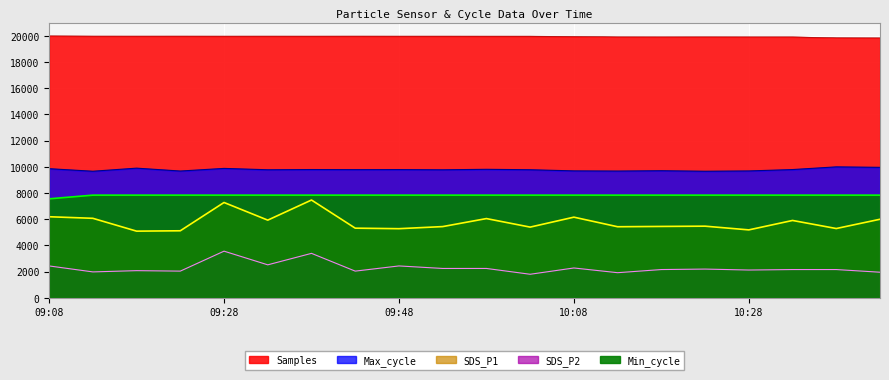

What is the difference between the highest and lowest values at 10:03?

18179.6